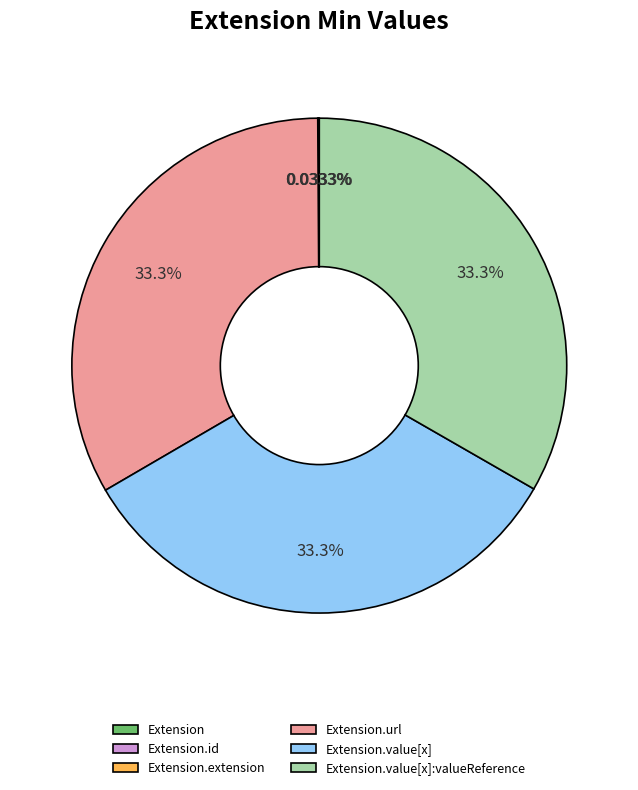

Is there any slice that represents more than half of the pie?

No